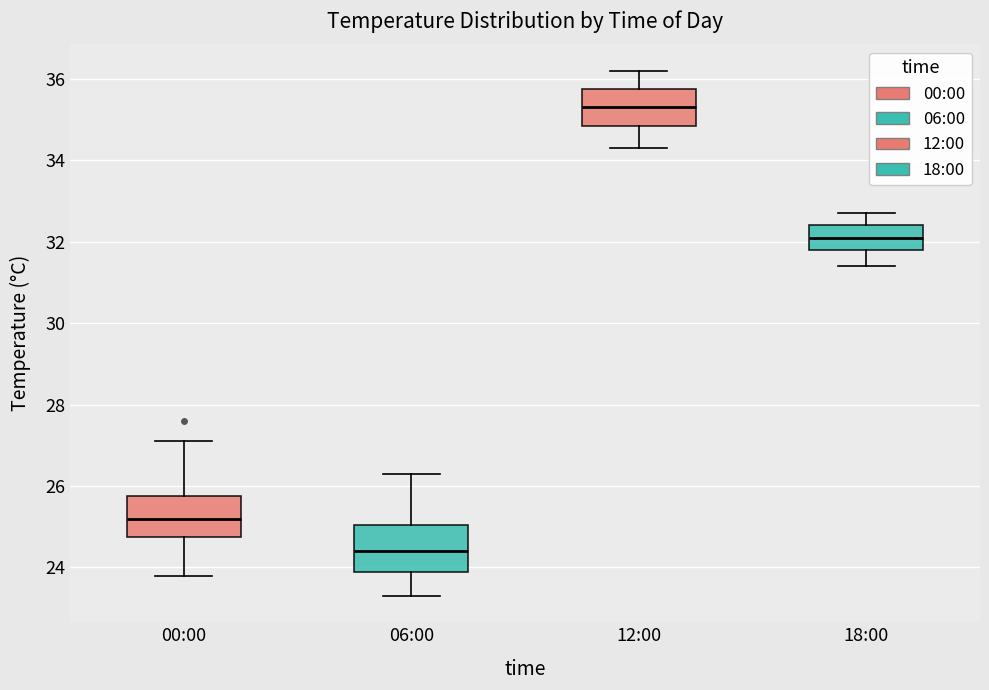

Reading left to right, transcribe this box plot: for each box, give where its median line is, the range the box spans, and where its two whiskers end, as read against the y-axis. The values are not printed on the chart, so give them approximately, as read against the axis.

00:00: median 25.2, box 24.8 to 25.8, whiskers 23.8 to 27.2
06:00: median 24.4, box 24.0 to 25.0, whiskers 23.4 to 26.4
12:00: median 35.4, box 34.8 to 35.8, whiskers 34.4 to 36.2
18:00: median 32.2, box 31.8 to 32.4, whiskers 31.4 to 32.8